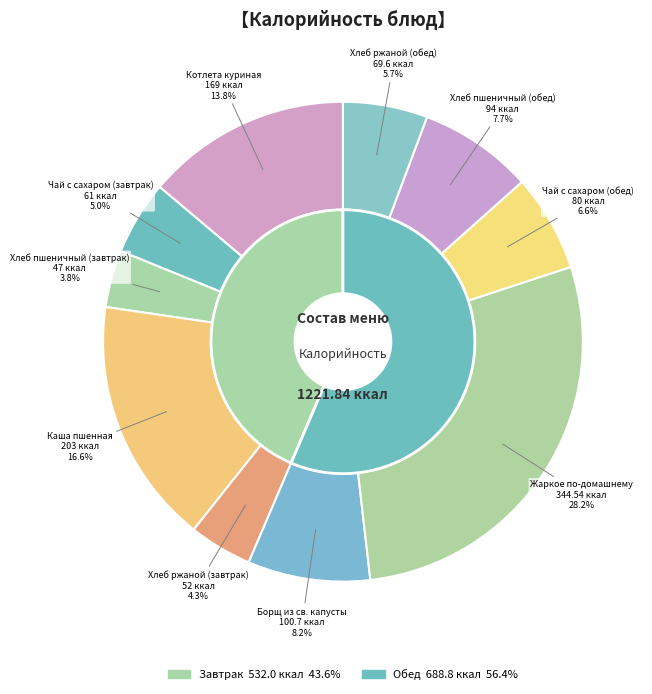

What percentage is the Жаркое по-домашнему slice, to the nearest percent?

28%